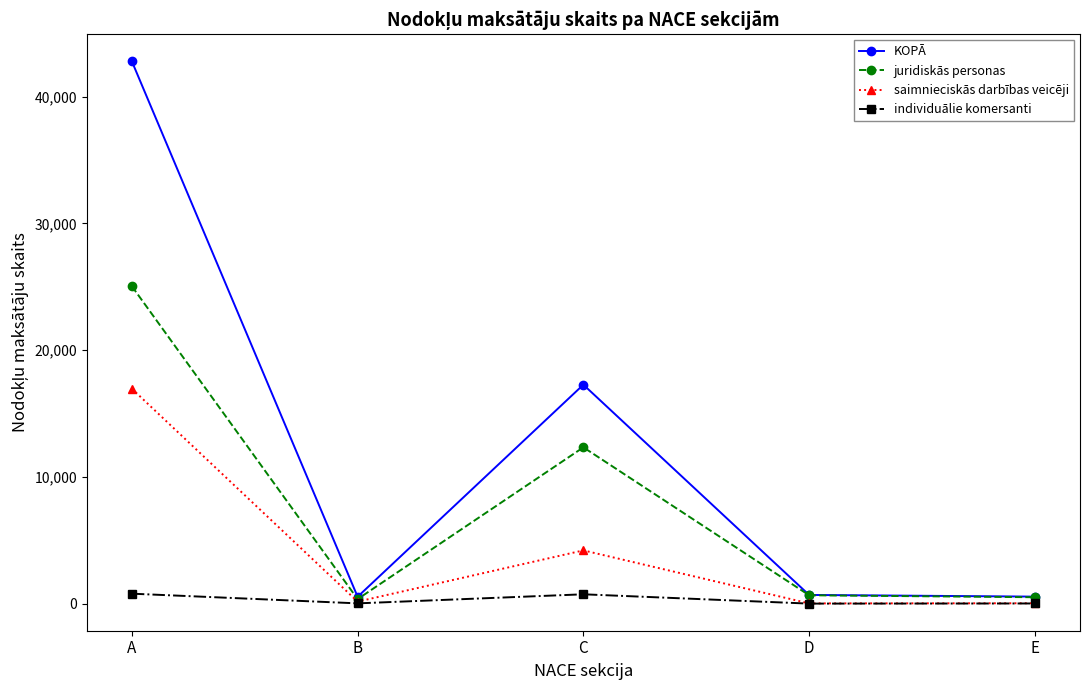

At which category does saimnieciskās darbības veicēji reach its first local valley?

B